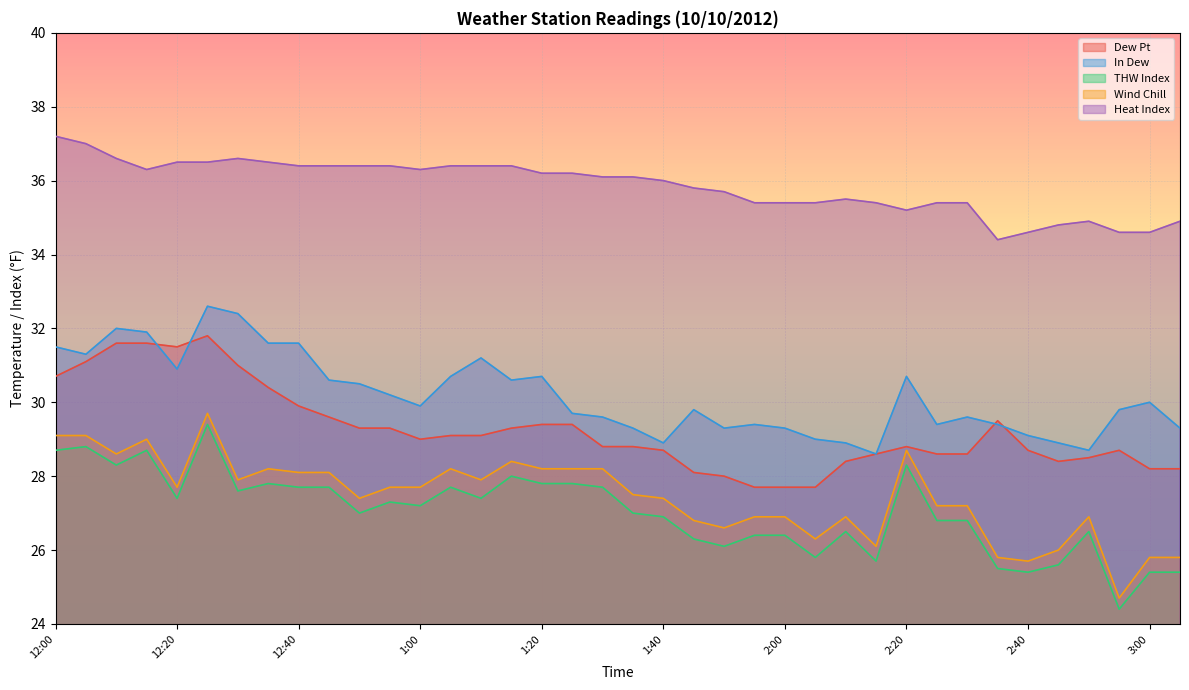

True or false: THW Index and Dew Pt cross at least once.

False